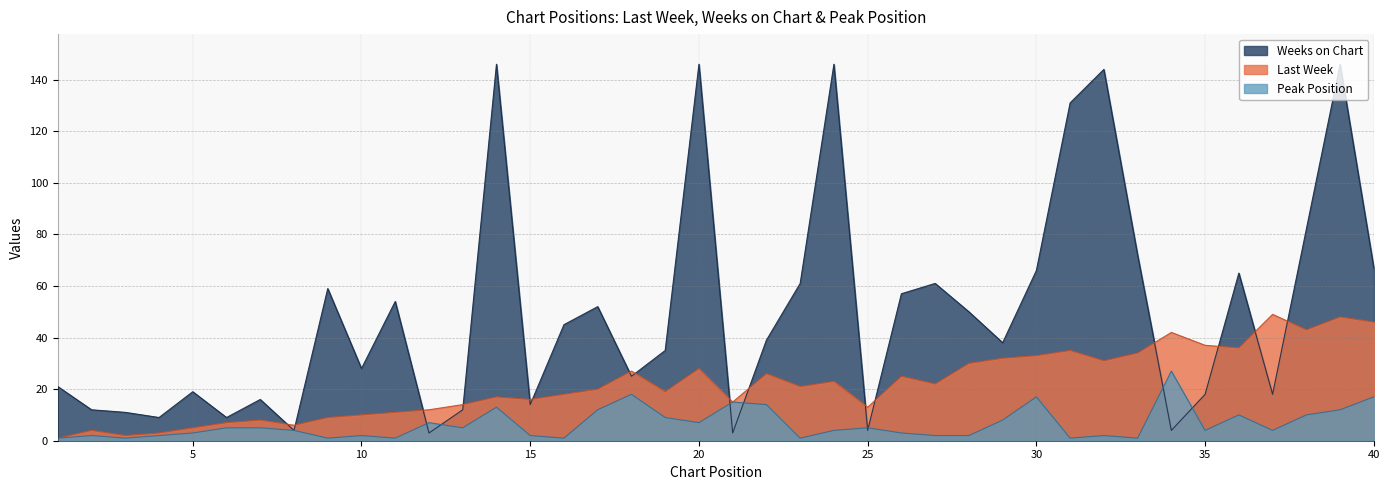

What are all the series names shown in the legend?

Weeks on Chart, Last Week, Peak Position